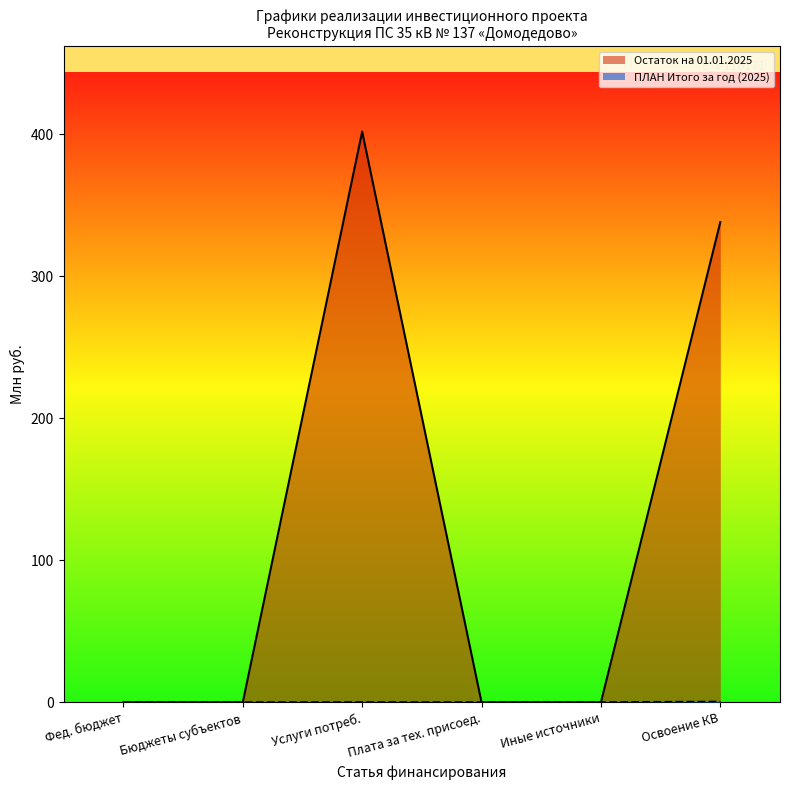

At which category is the sum across all series the highest?

Услуги потреб.